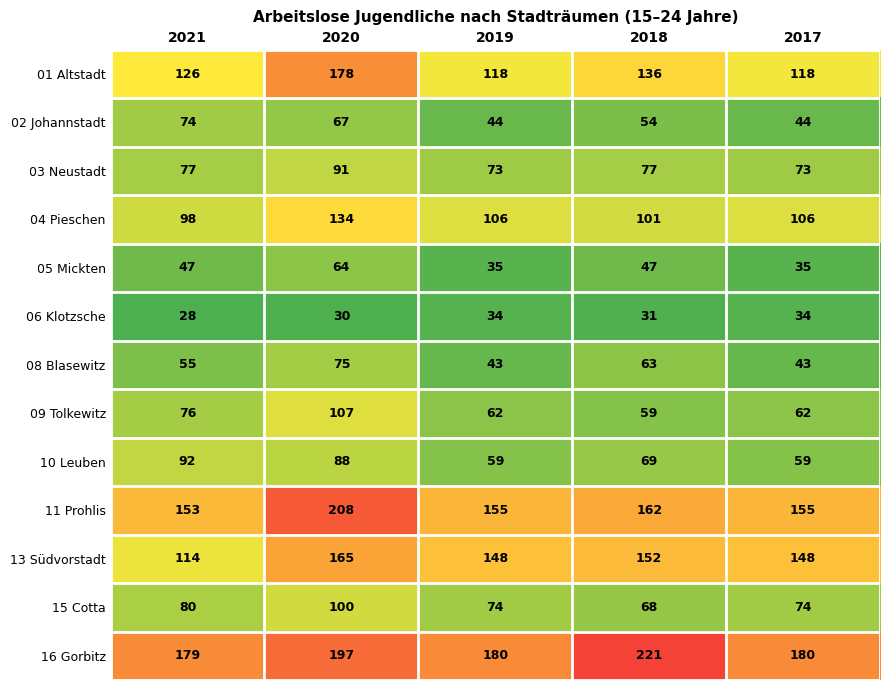

Which series has the widest spread of values?

01 Altstadt